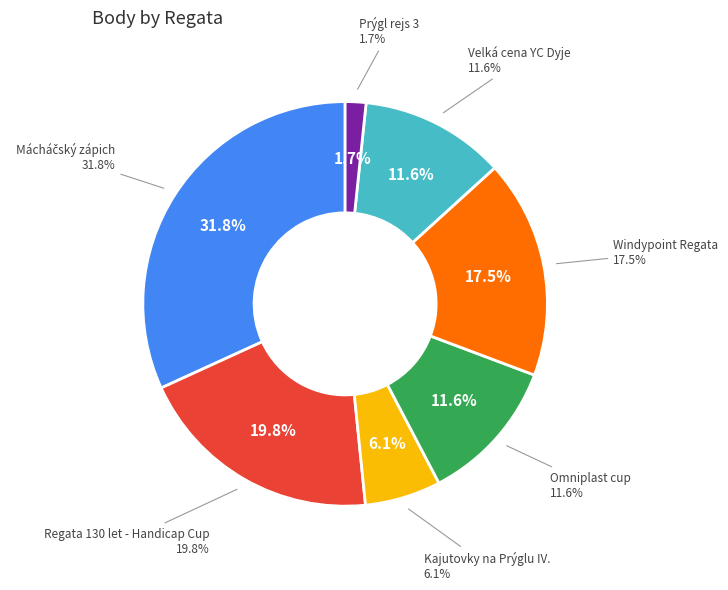

Do Kajutovky na Prýglu IV. and Mácháčský zápich together represent more than half of the pie?

No